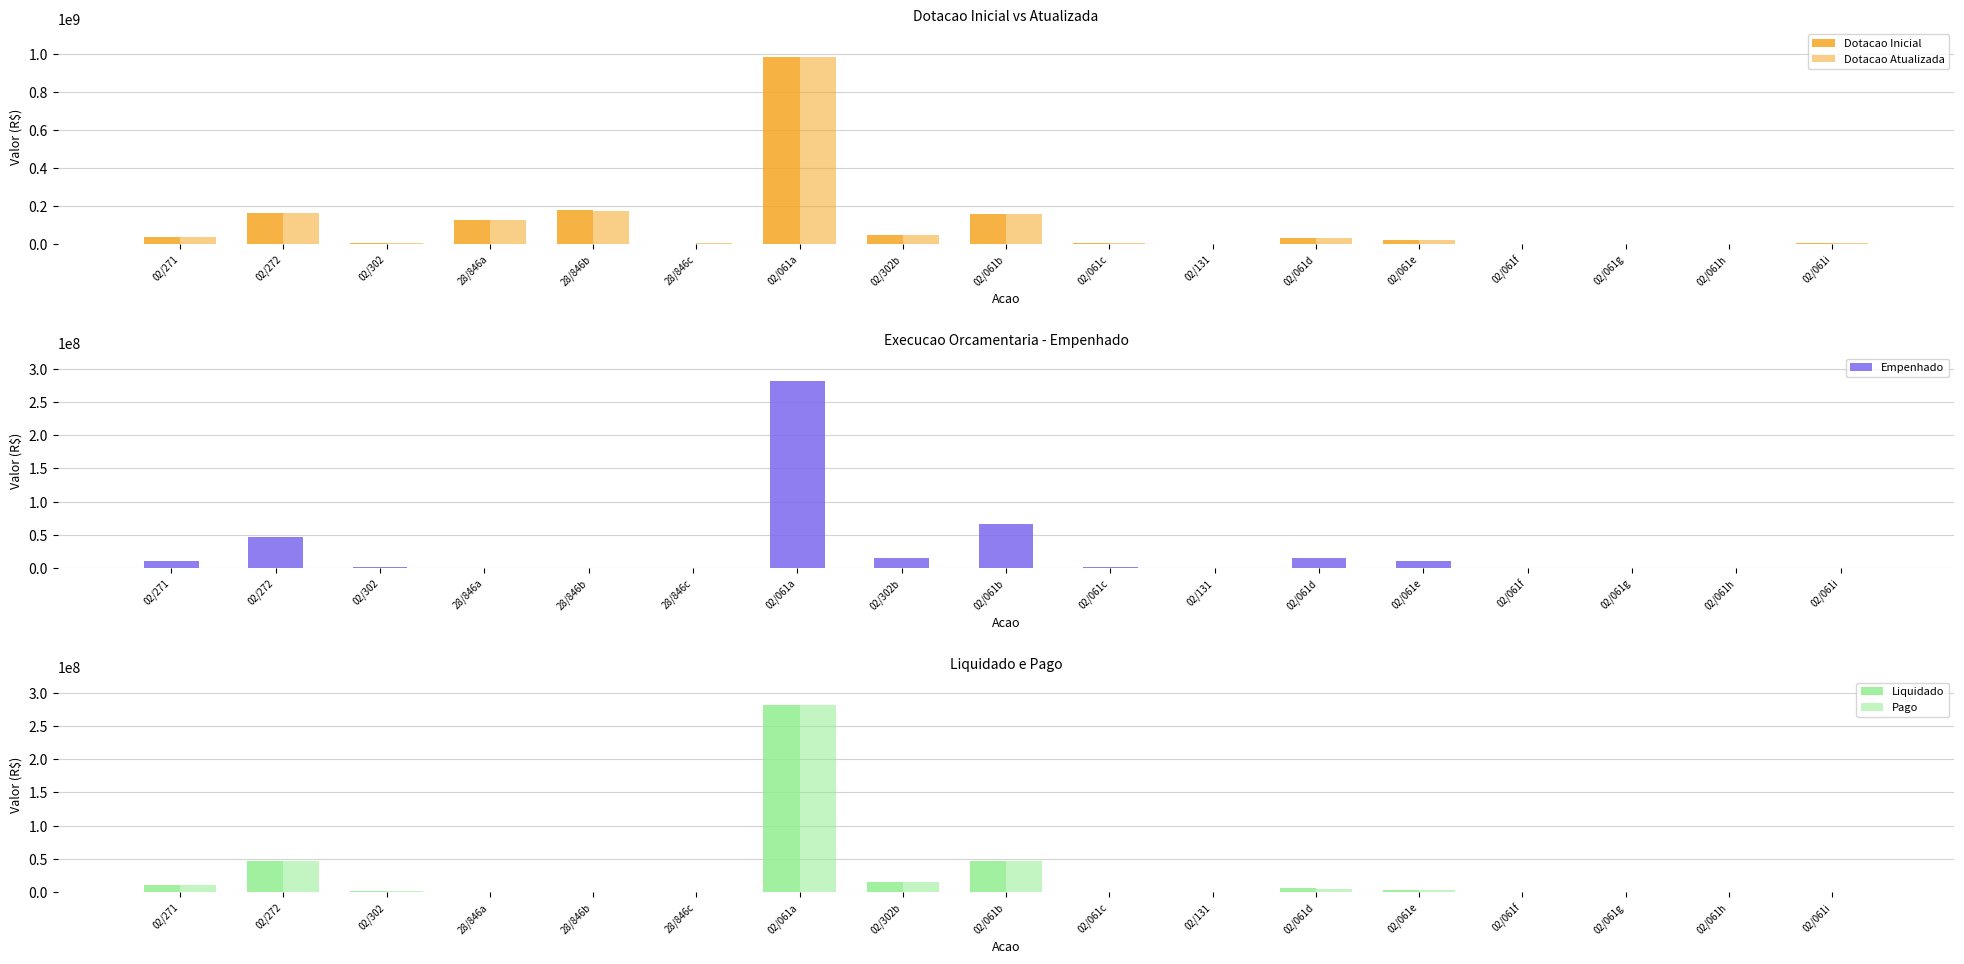

What is the label of the 7th bar from the right?

02/131